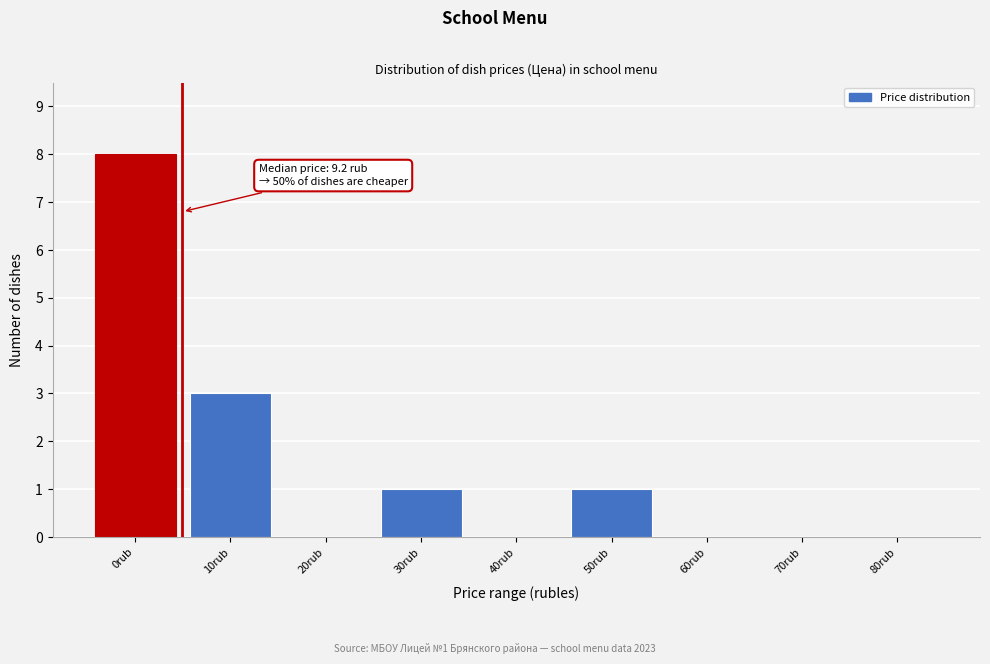

Reading right to left, what are all the values shown in this chart?

80rub=0	70rub=0	60rub=0	50rub=1	40rub=0	30rub=1	20rub=0	10rub=3	0rub=8